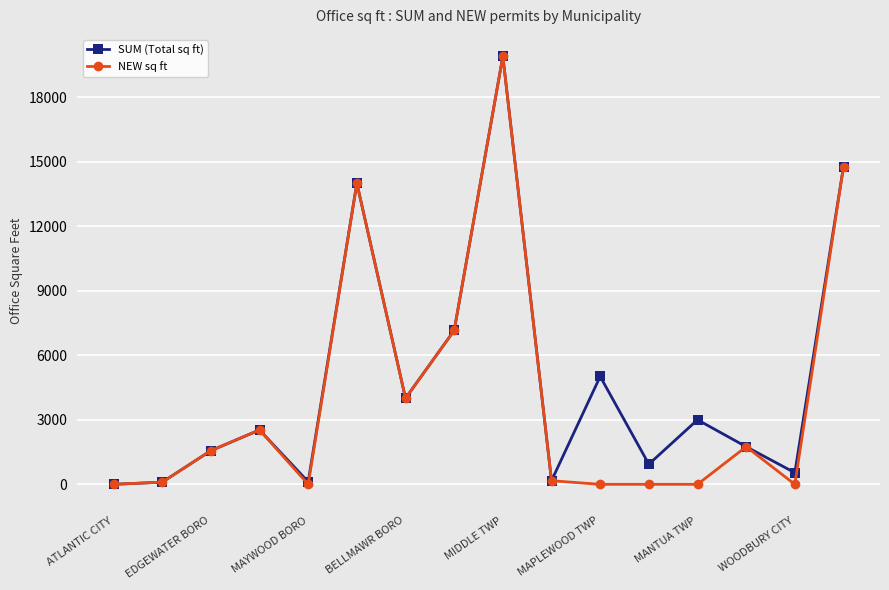

Which series has the largest range (max minus min)?

NEW sq ft